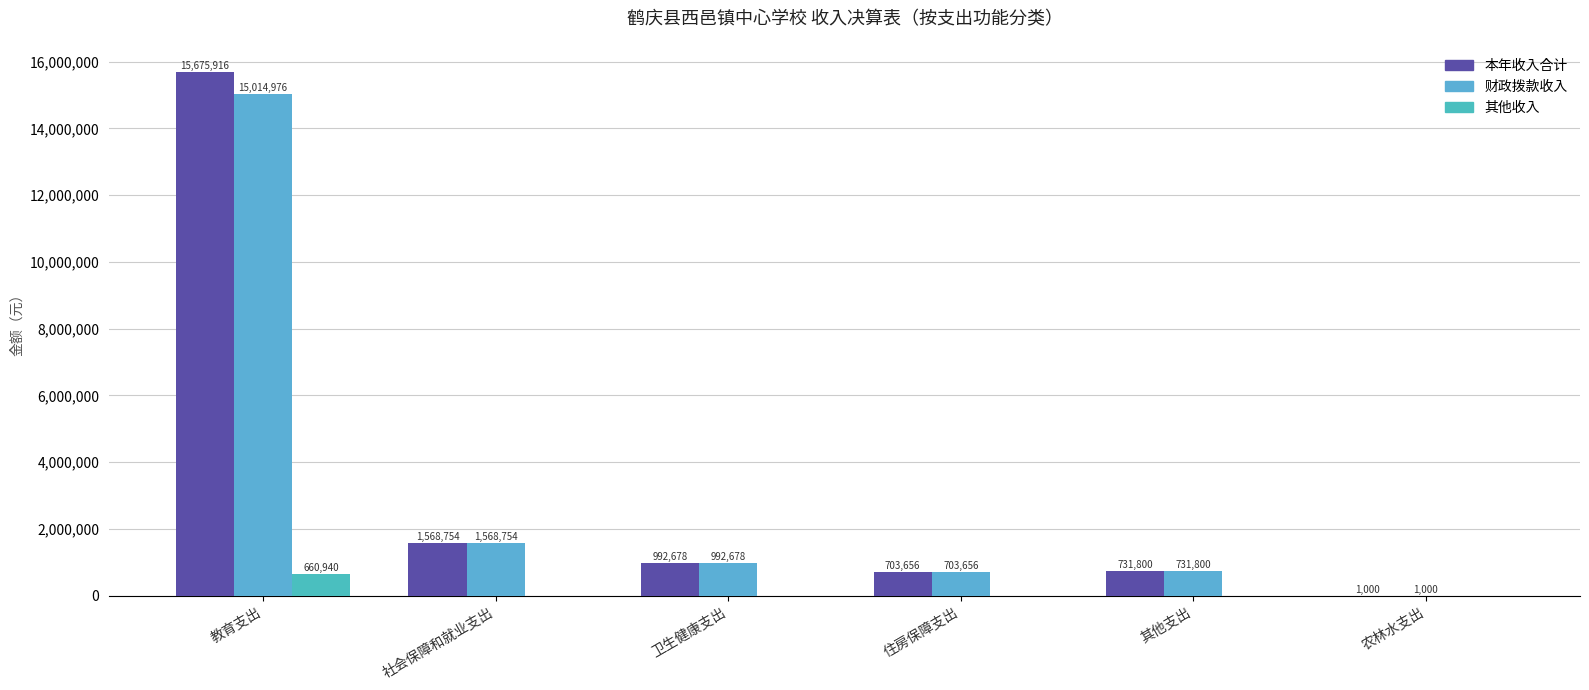

What is the sum of all 其他收入 values?

660940.0